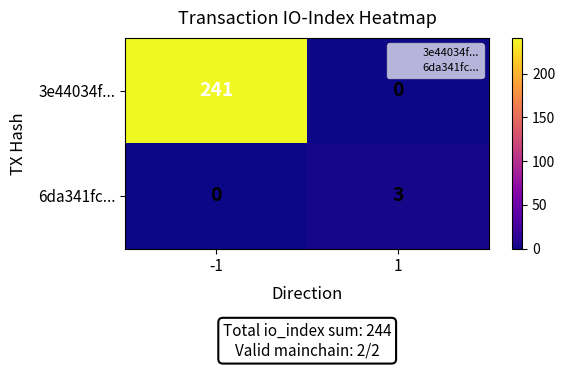

True or false: 3e44034f... has a value of 163 at -1.

False